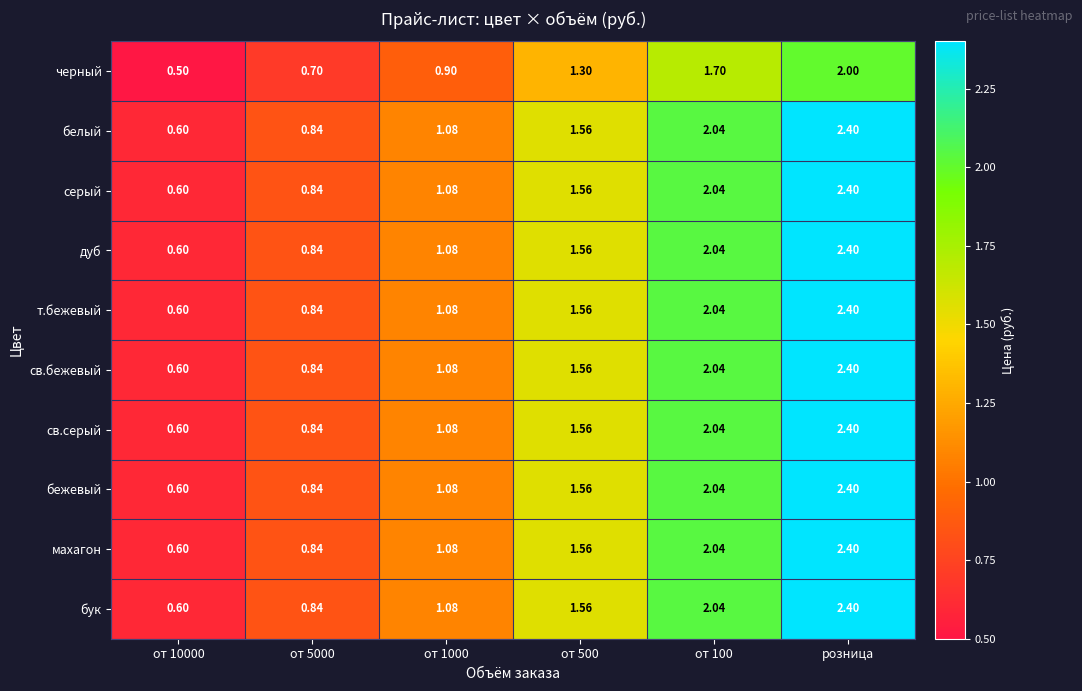

At how many categories does at least one series exceed 1?

4